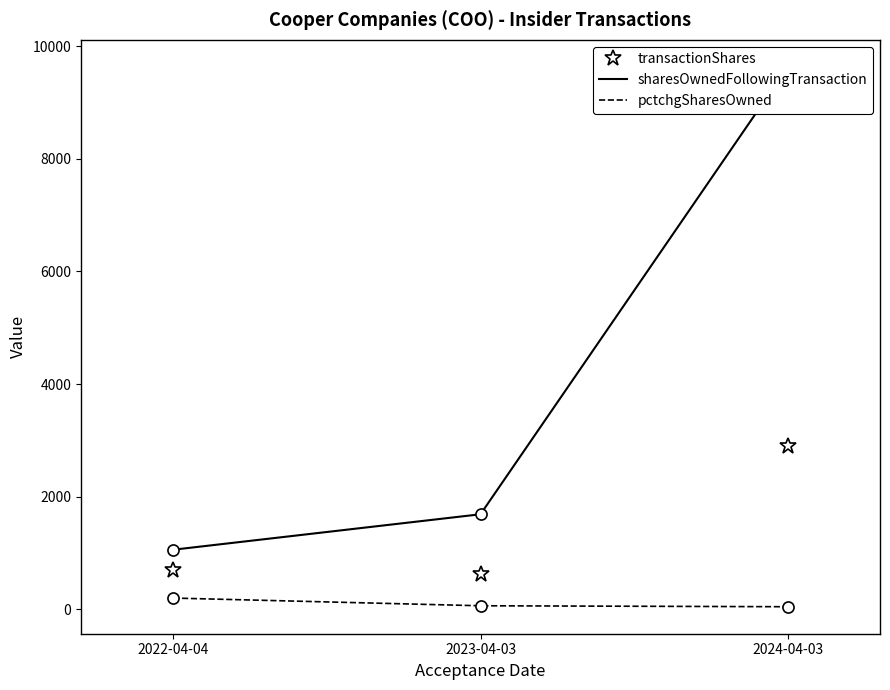

List the labels in order of sharesOwnedFollowingTransaction value, largest first.

2024-04-03, 2023-04-03, 2022-04-04